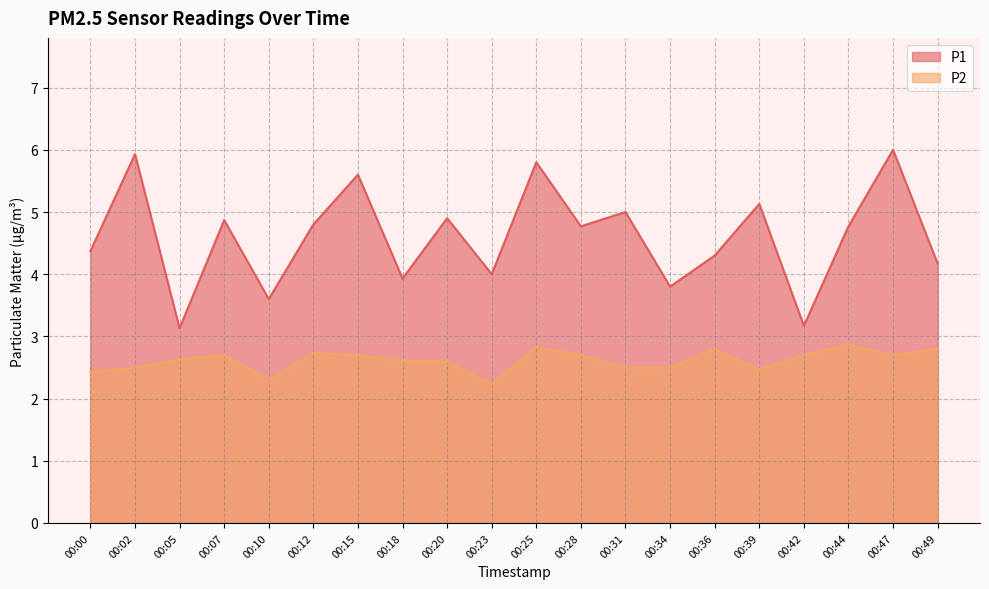

Which category has the highest value in the P2 series?

00:44